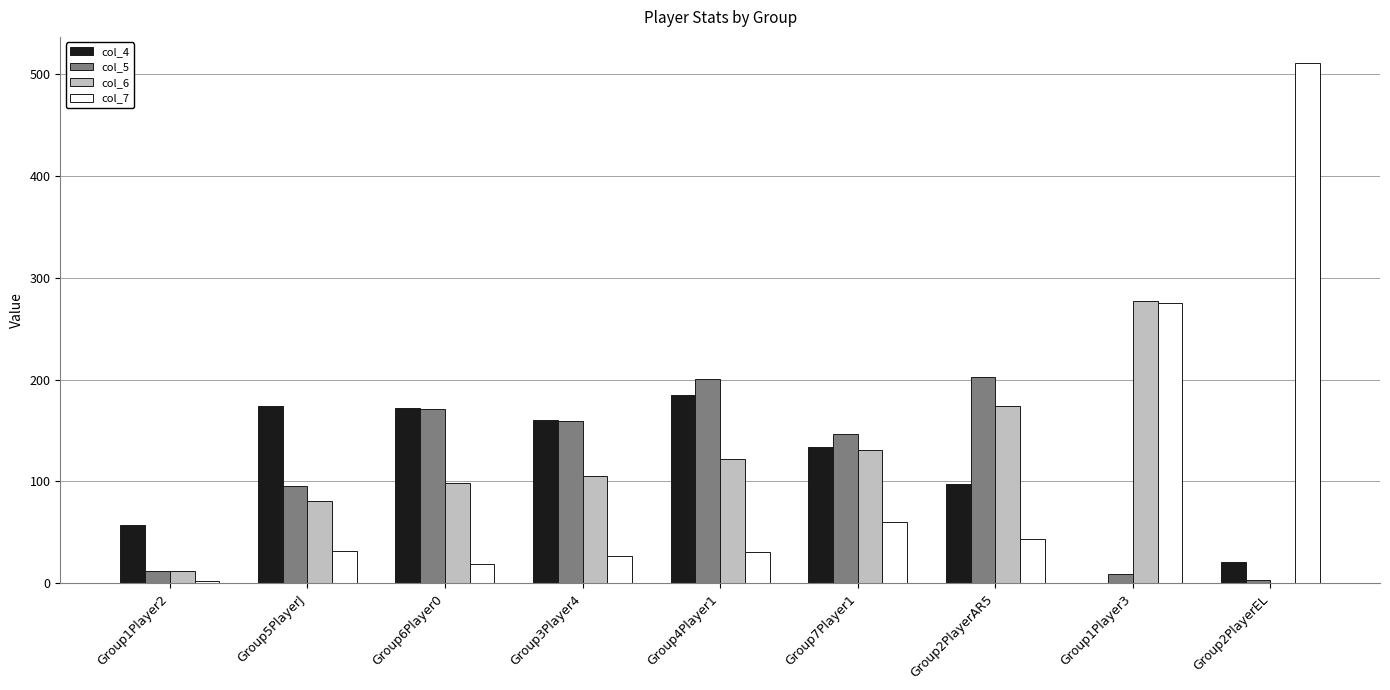

Is it true that col_5 equals 203 at Group2PlayerAR5?

True